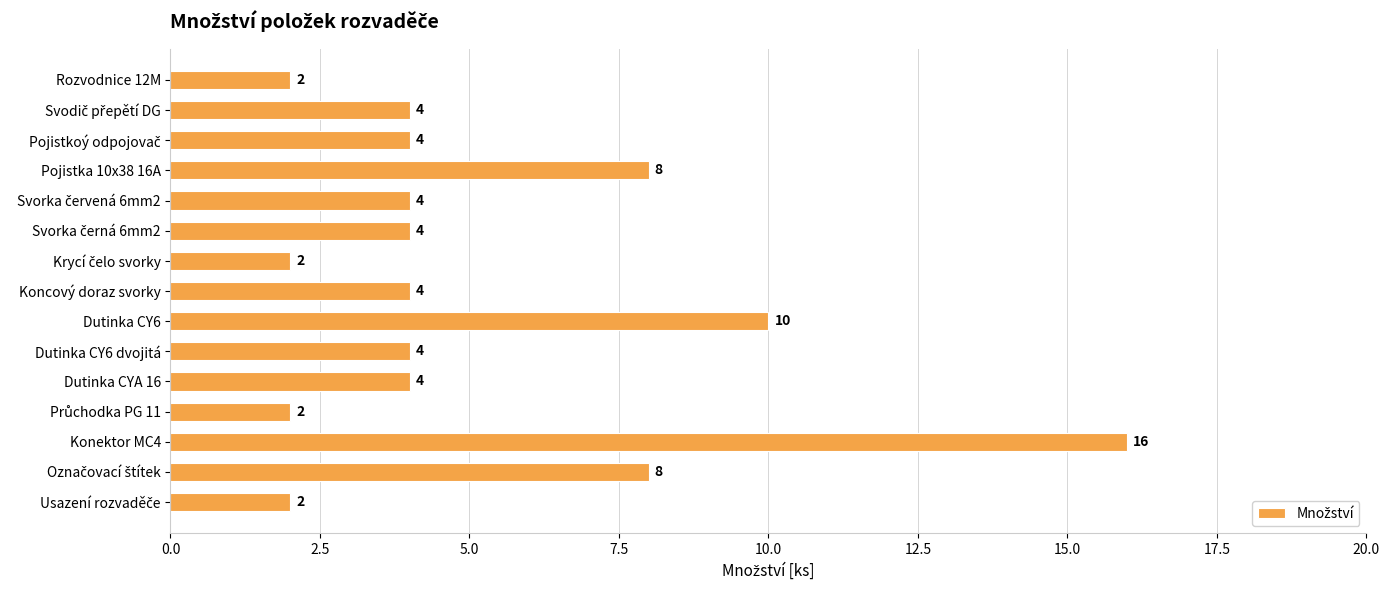

What is the sum of all values?

78